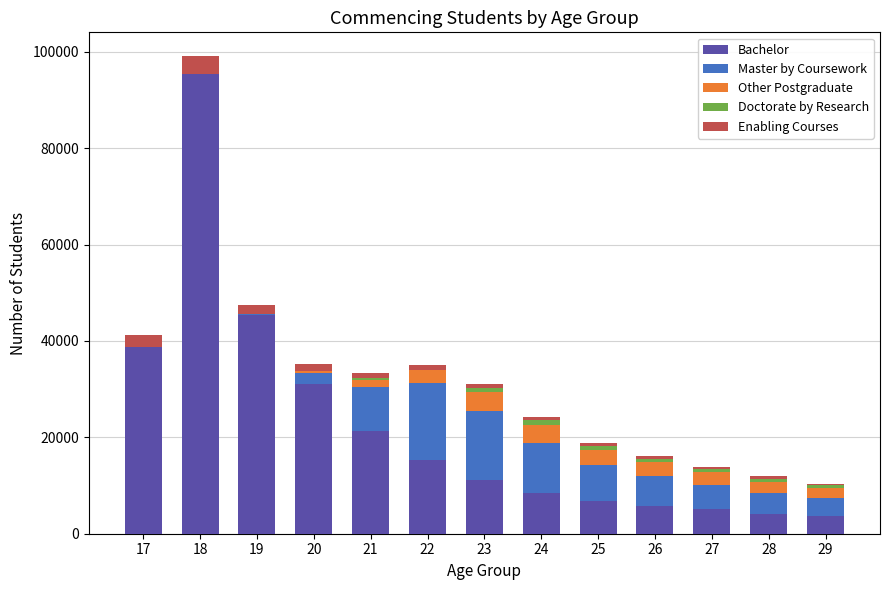

The value of Bachelor at 23 is 17018. True or false?

False